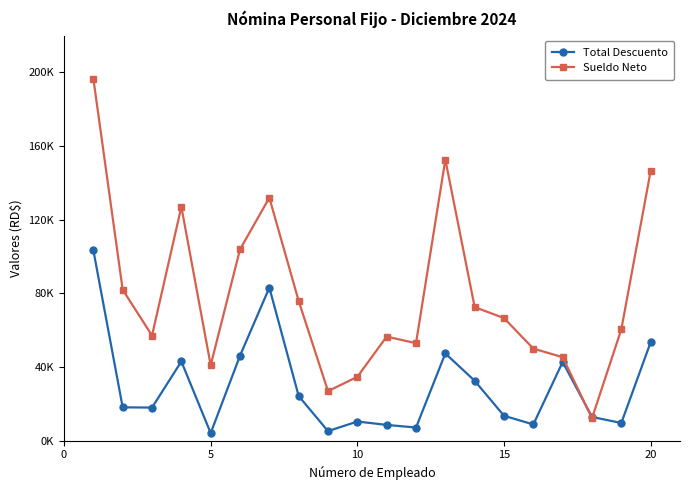

List the series in order of their overall mean, highest first.

Sueldo Neto, Total Descuento